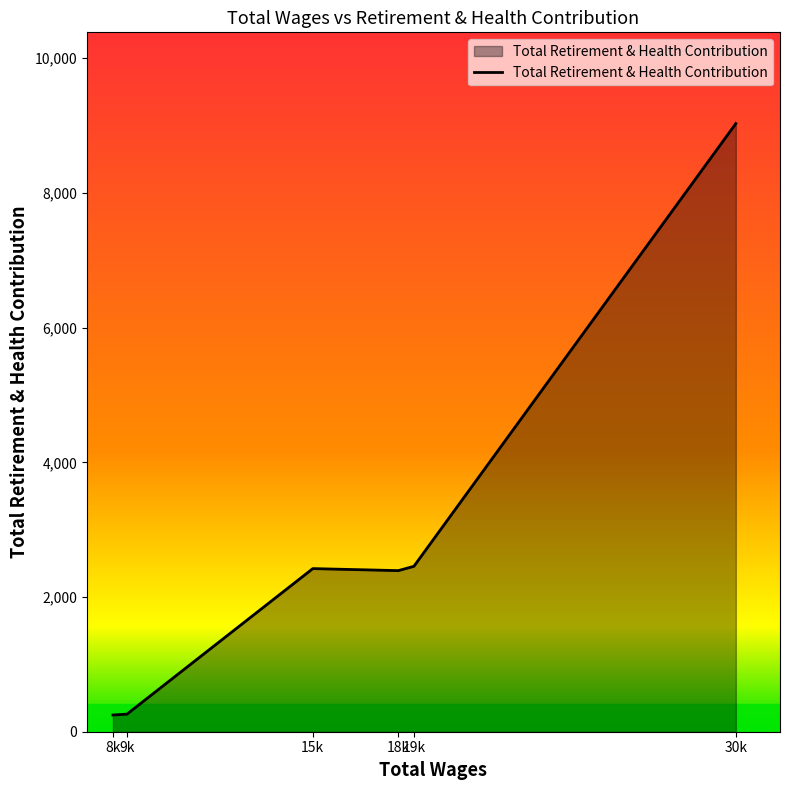

How many values are below 2422?

3